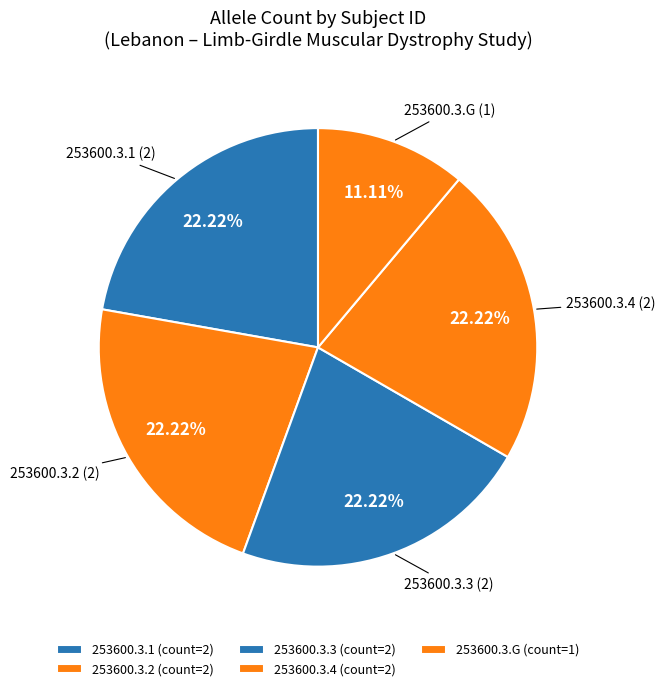

What percentage do 253600.3.3 and 253600.3.1 together represent?

44.4%